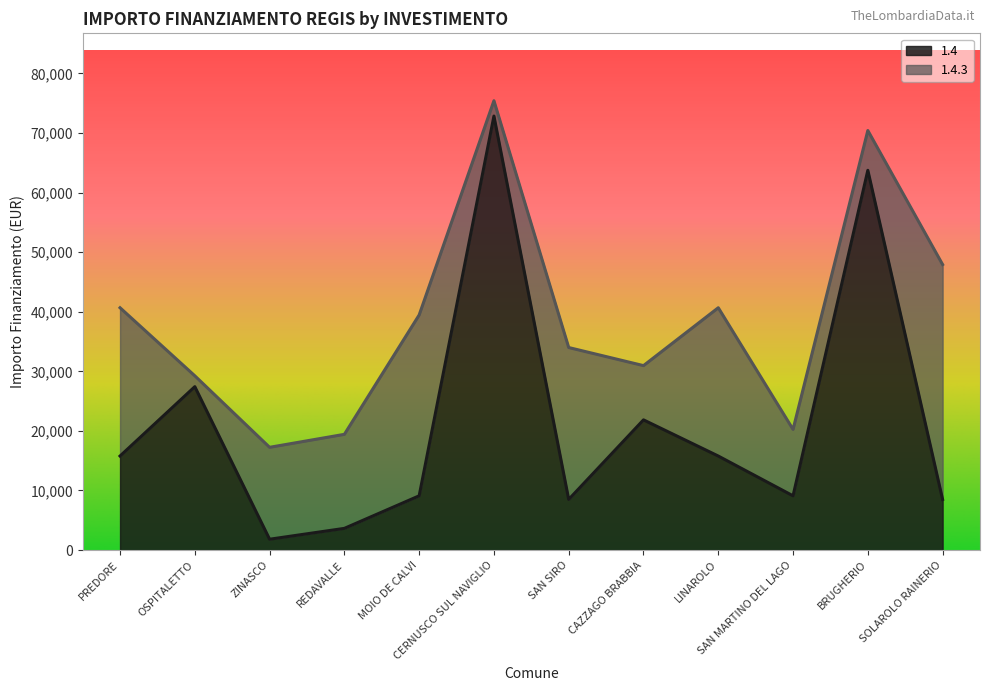

Reading right to left, extract all data points from this chart.

SOLAROLO RAINERIO=8498	BRUGHERIO=63735	SAN MARTINO DEL LAGO=9105	LINAROLO=15782	CAZZAGO BRABBIA=21852	SAN SIRO=8498	CERNUSCO SUL NAVIGLIO=72840	MOIO DE CALVI=9105	REDAVALLE=3642	ZINASCO=1821	OSPITALETTO=27424	PREDORE=15782